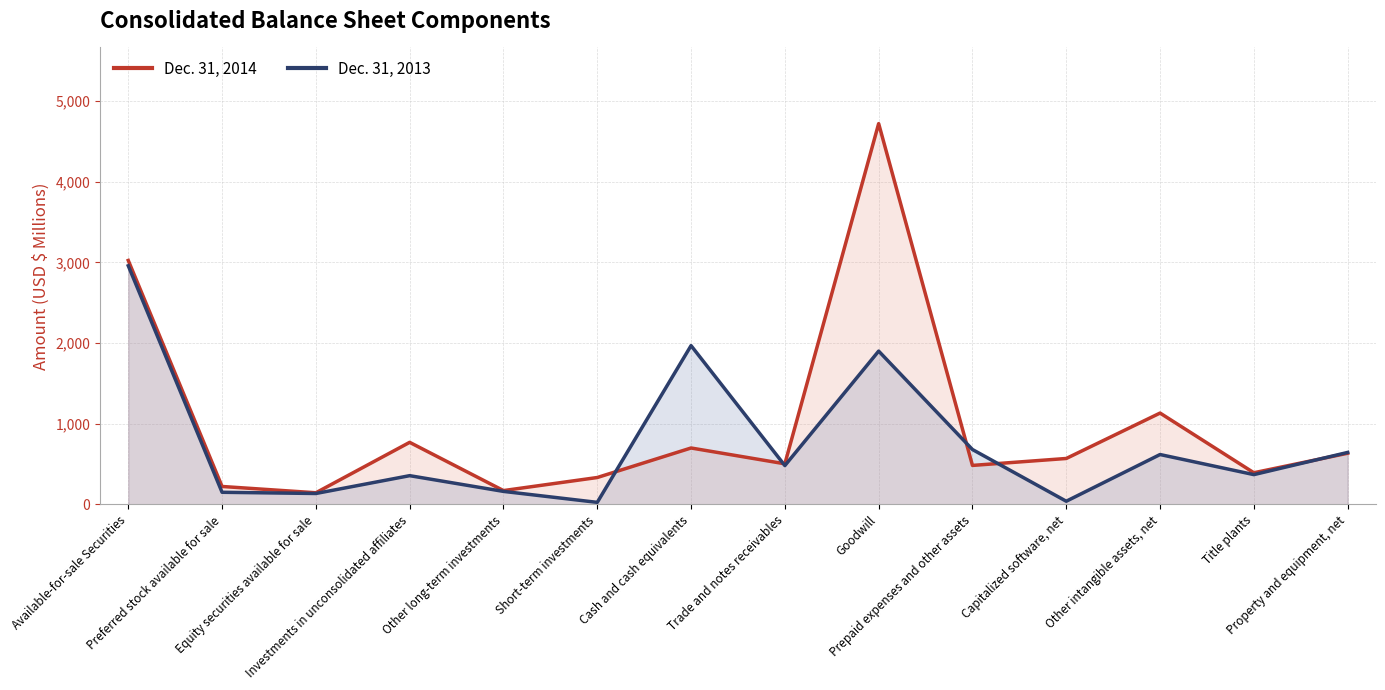

Reading left to right, what are all the values shown in this chart?

Dec. 31, 2014: Available-for-sale Securities=3025	Preferred stock available for sale=223	Equity securities available for sale=145	Investments in unconsolidated affiliates=770	Other long-term investments=172	Short-term investments=334	Cash and cash equivalents=700	Trade and notes receivables=504	Goodwill=4721	Prepaid expenses and other assets=484	Capitalized software, net=570	Other intangible assets, net=1133	Title plants=393	Property and equipment, net=635
Dec. 31, 2013: Available-for-sale Securities=2959	Preferred stock available for sale=151	Equity securities available for sale=136	Investments in unconsolidated affiliates=357	Other long-term investments=162	Short-term investments=26	Cash and cash equivalents=1969	Trade and notes receivables=482	Goodwill=1901	Prepaid expenses and other assets=681	Capitalized software, net=40	Other intangible assets, net=619	Title plants=370	Property and equipment, net=645